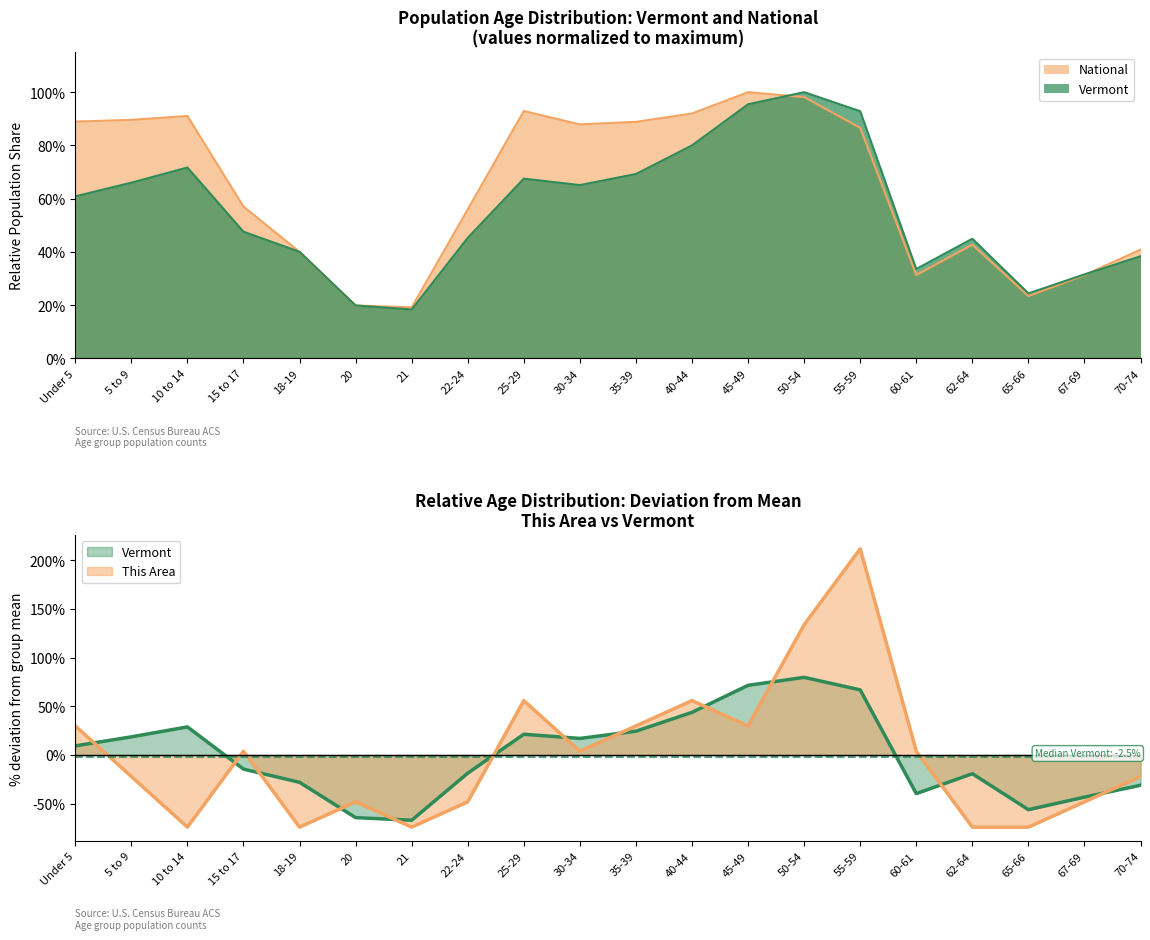

At which category does the chart reach its minimum across all series?

10 to 14